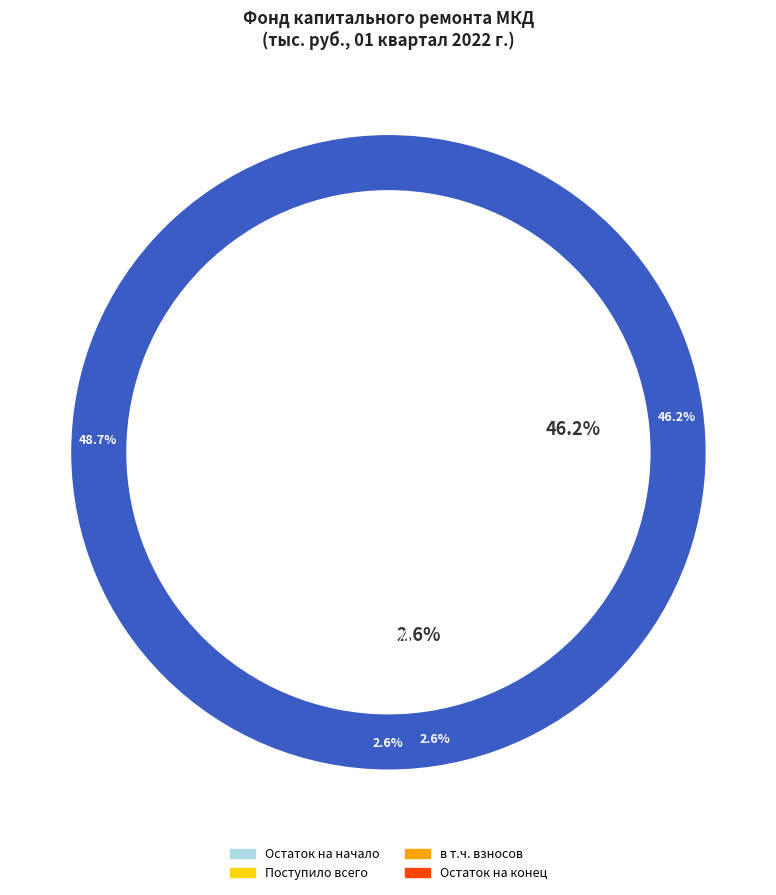

Is it true that Остаток на конец is 56% of the pie?

False